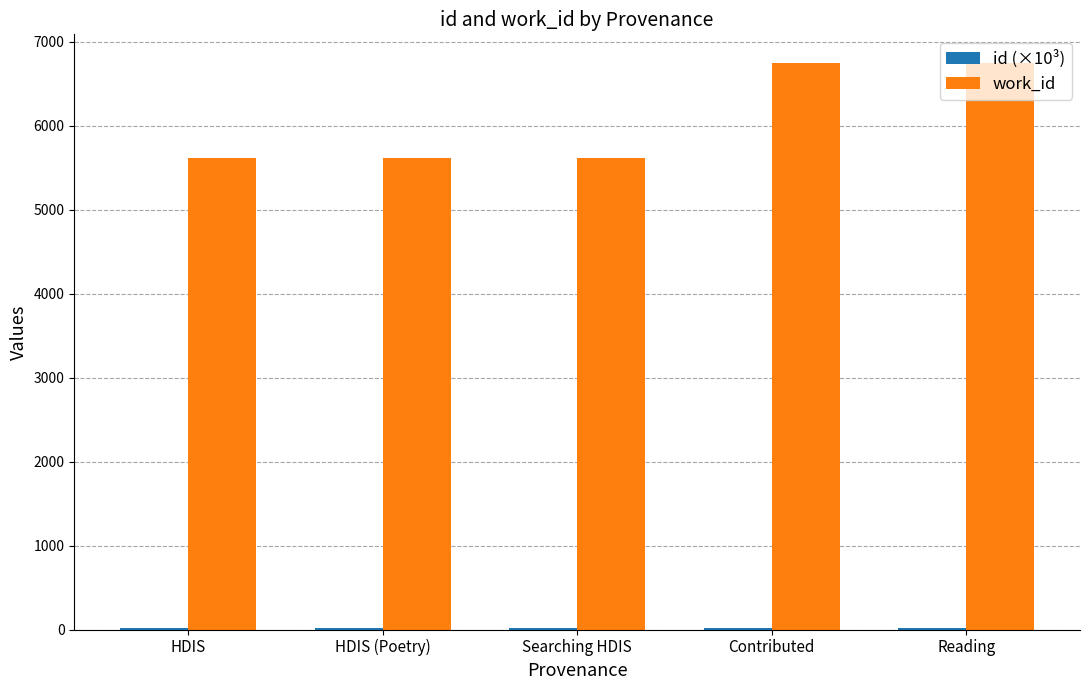

The value of work_id at Searching HDIS is 5615.0. True or false?

True